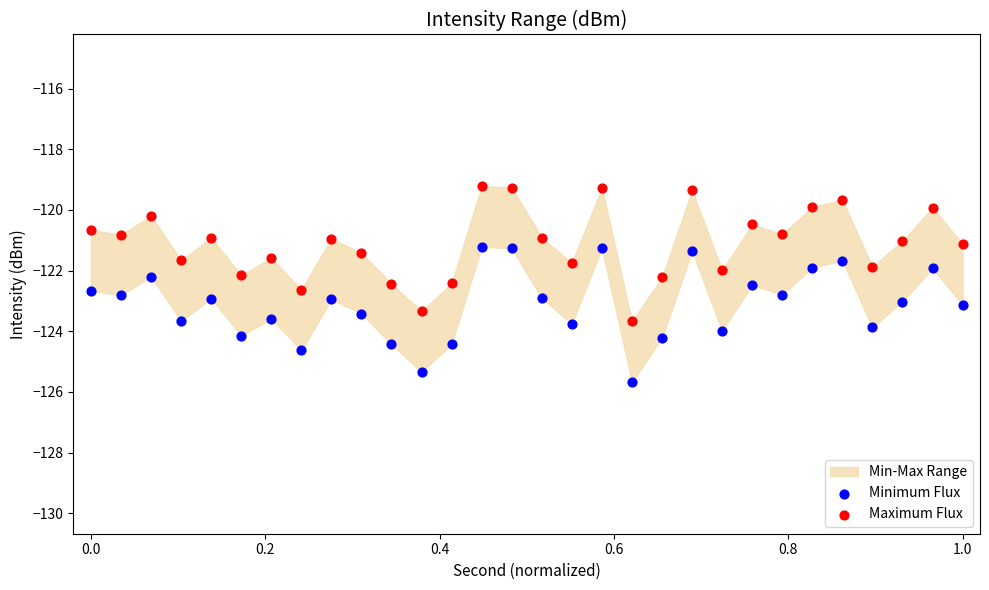

Which series contains the highest Y value?

Maximum Flux